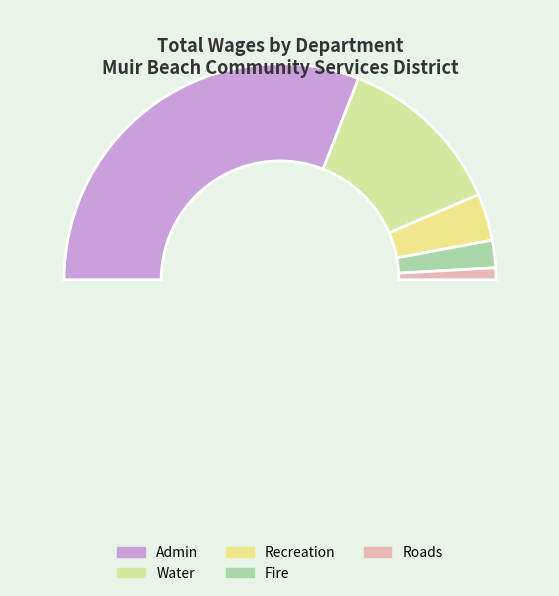

How much of the chart is everything except Admin?

38.2%